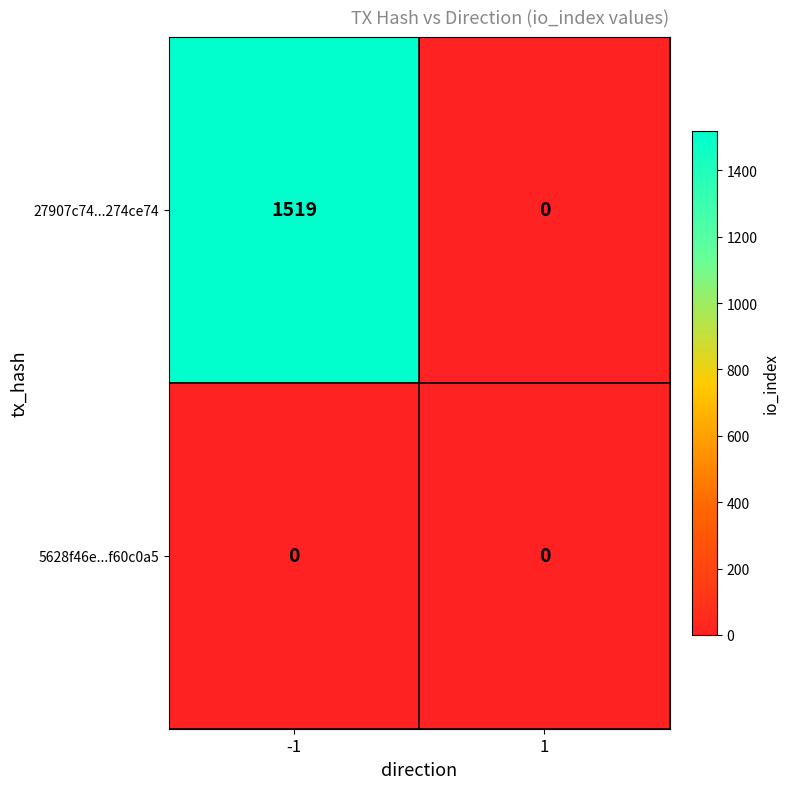

What is the maximum value shown in the chart?

1519